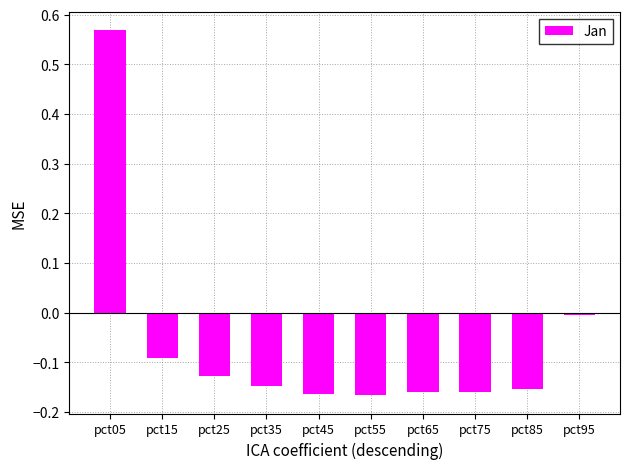

The value at pct25 is -0.1. True or false?

True